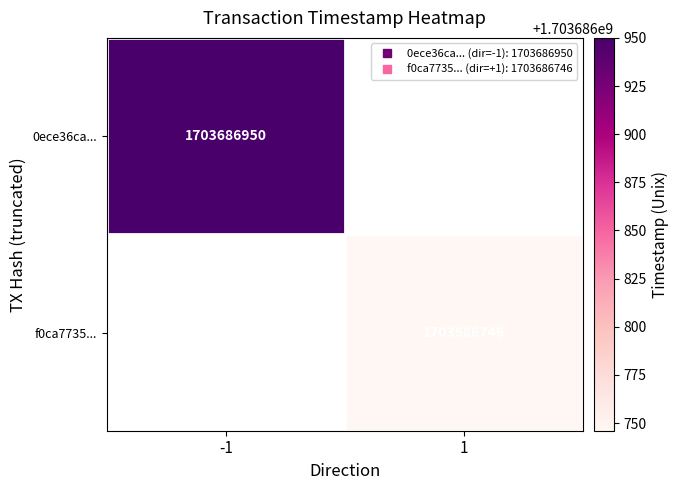

What is the sum of the f0ca773580aa7a7a658f92cd26da5c159f2806e values at direction and time_stamp?

1703686747